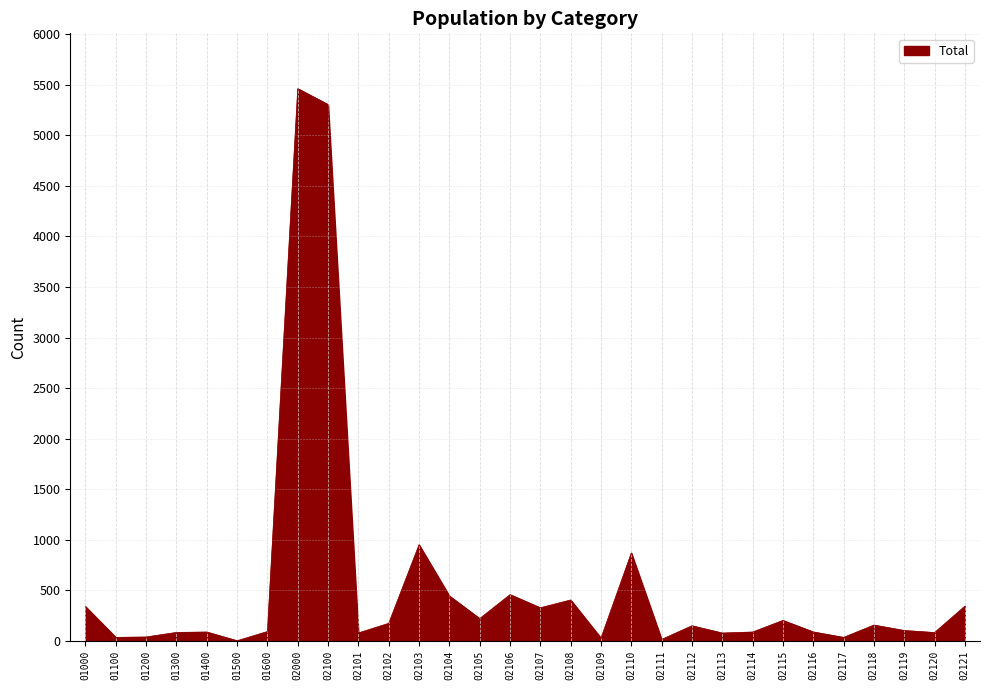

What is the greatest value displayed?

5463